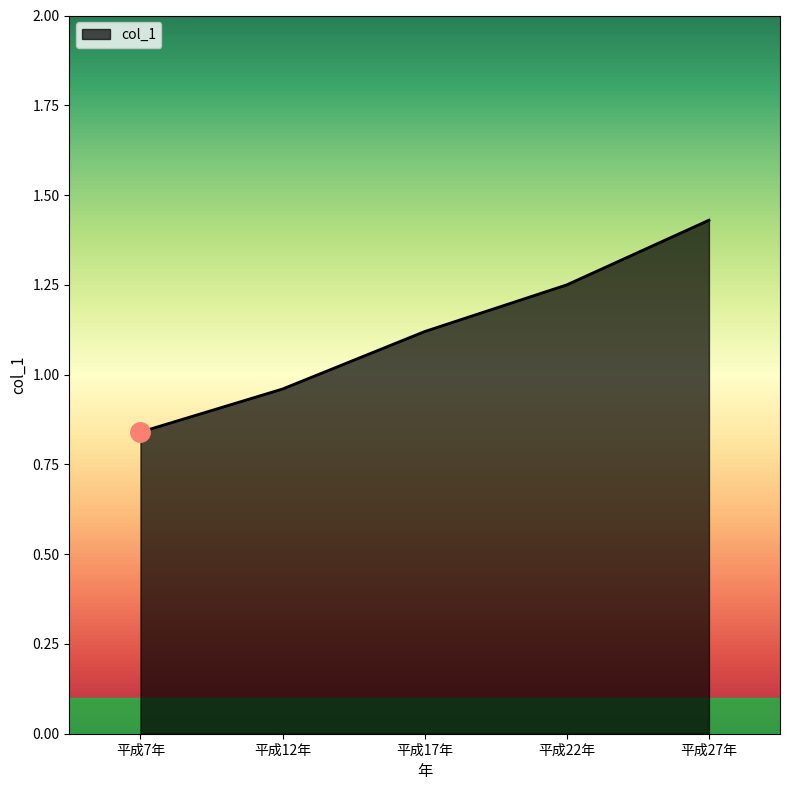

What is the sum of all values?

5.6